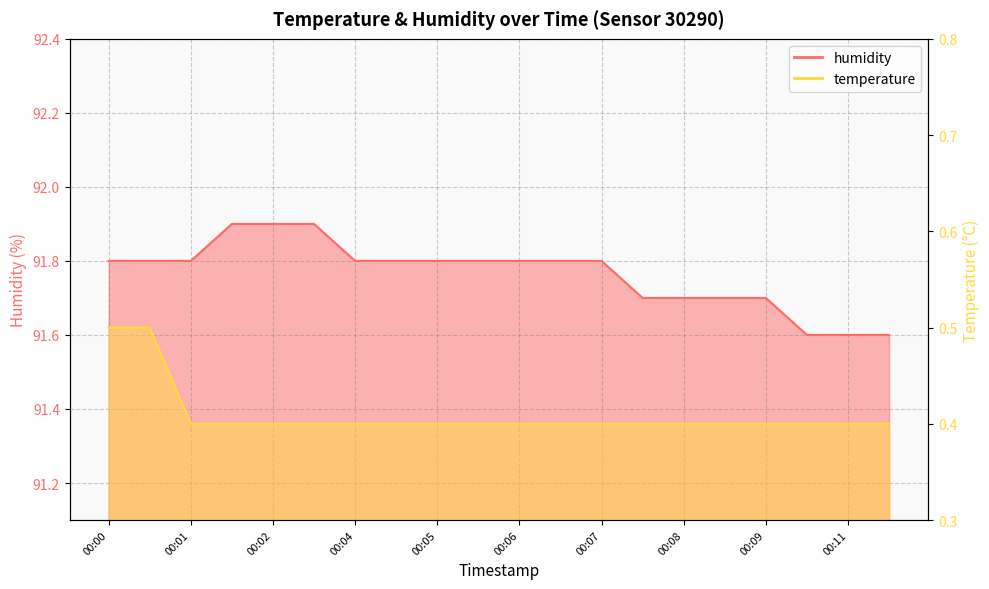

Rank the series by their average value, from lowest to highest.

temperature, humidity